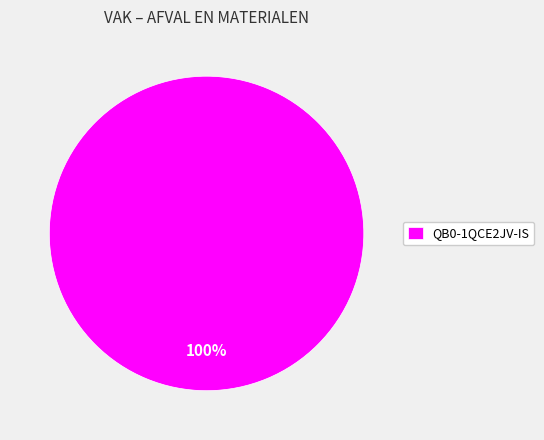

How many slices are in this pie chart?

1